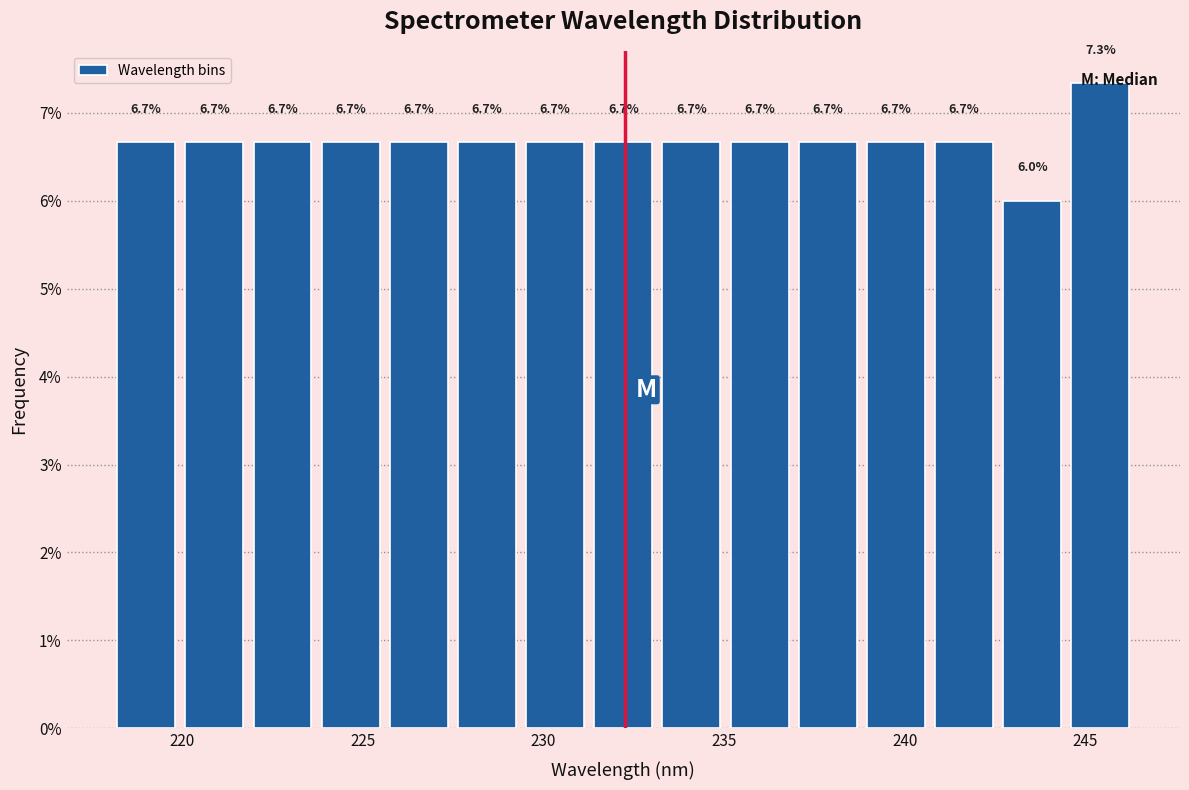

Around what value on the x-axis is the tallest bar? Give the approximate position of its centre, as read against the axis.

245.5